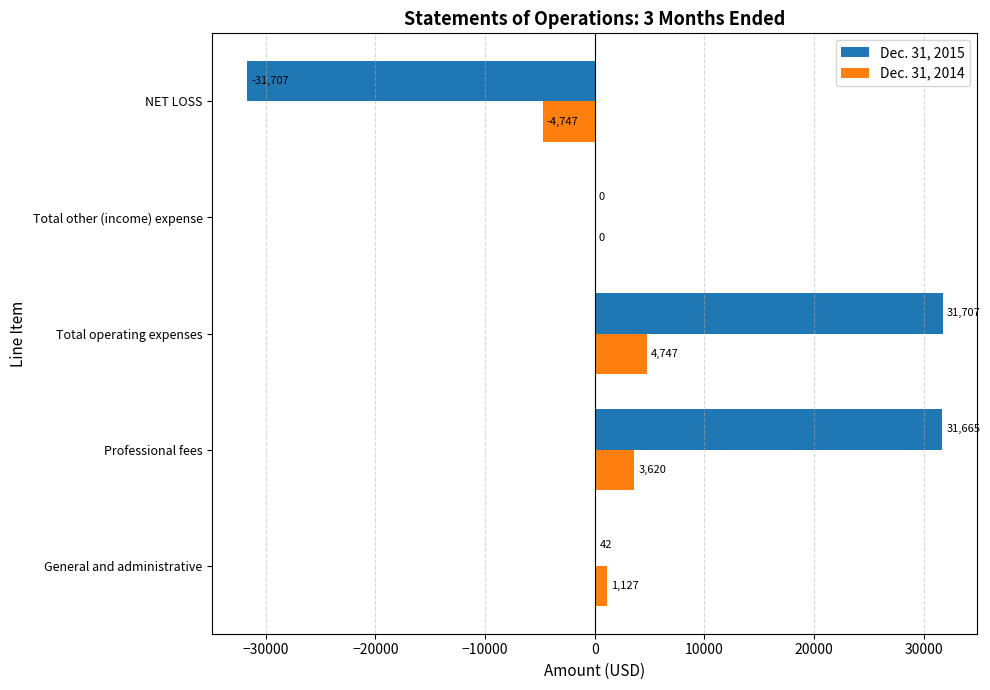

Between General and administrative and Total operating expenses, which series saw the biggest shift?

Dec. 31, 2015